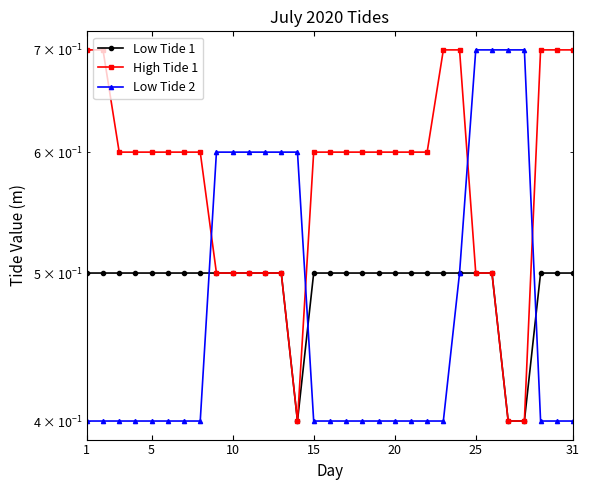

How many distinct data groups are displayed?

3